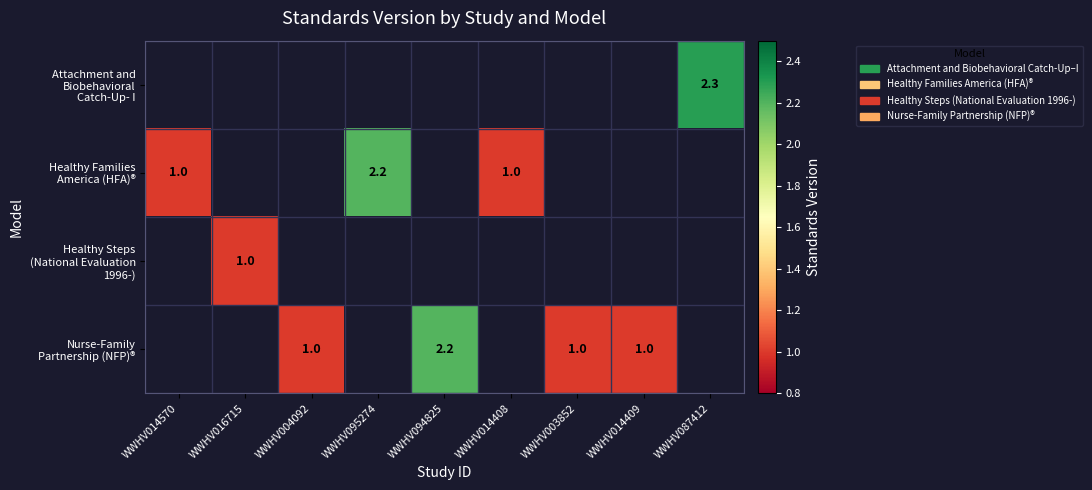

What is the maximum value shown in the chart?

2.3